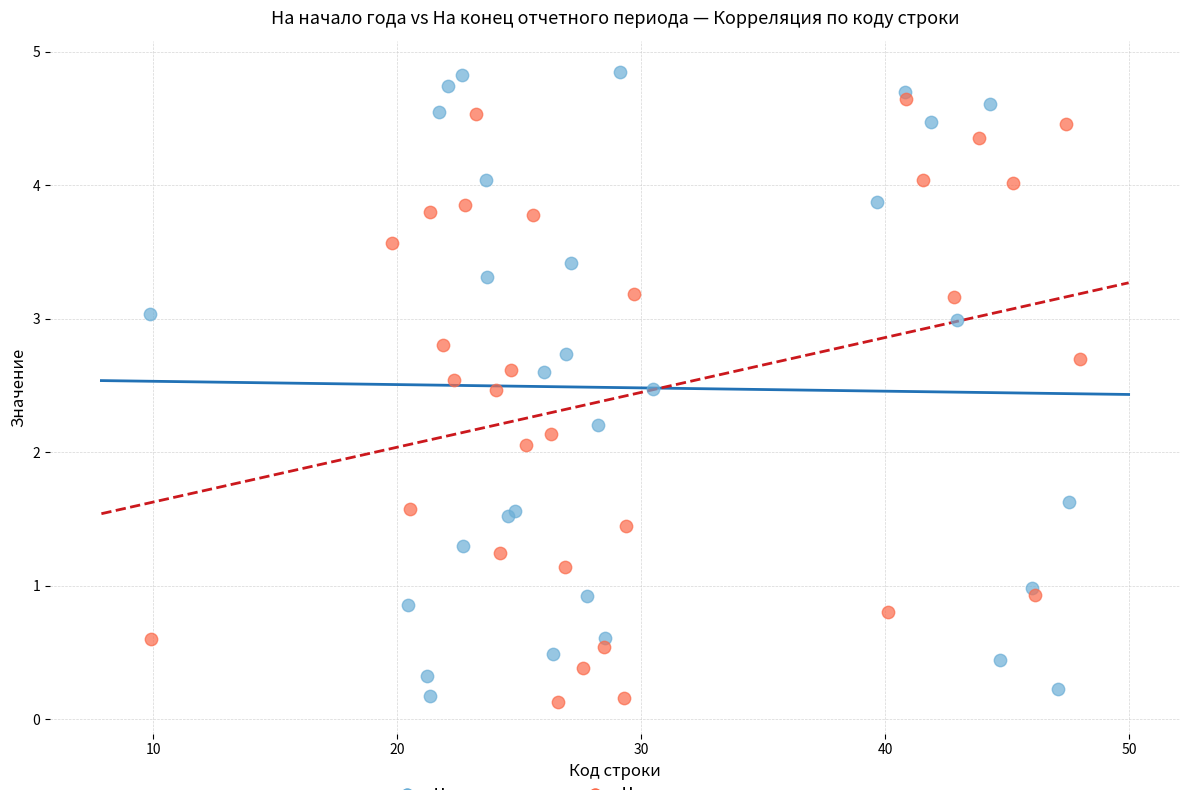

Which series has the largest Y range (max minus min)?

На начало года